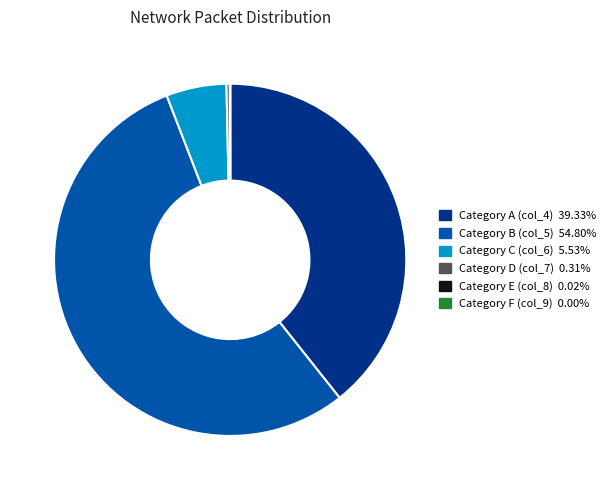

Is there a majority slice in this chart?

Yes